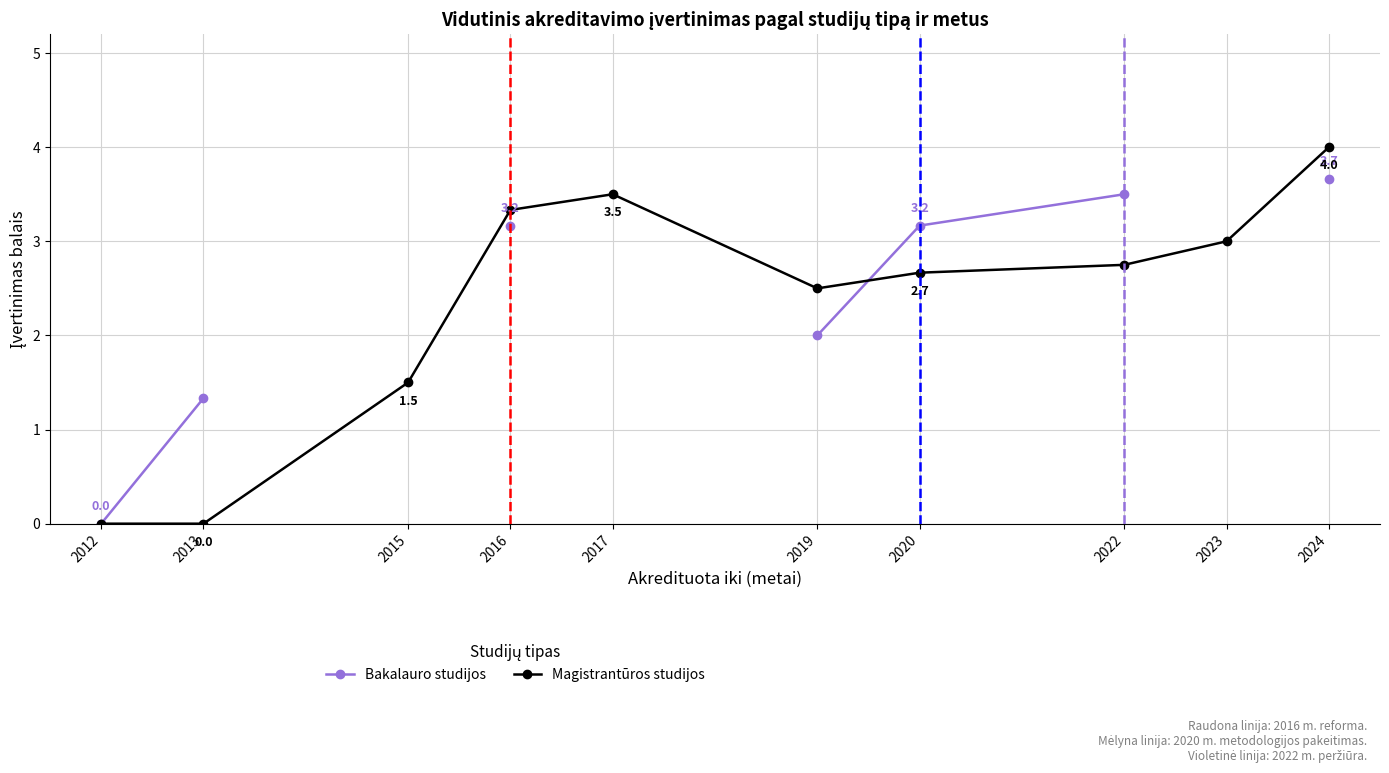

What is the value of the Bakalauro studijos point at the 10th from the left?

3.7